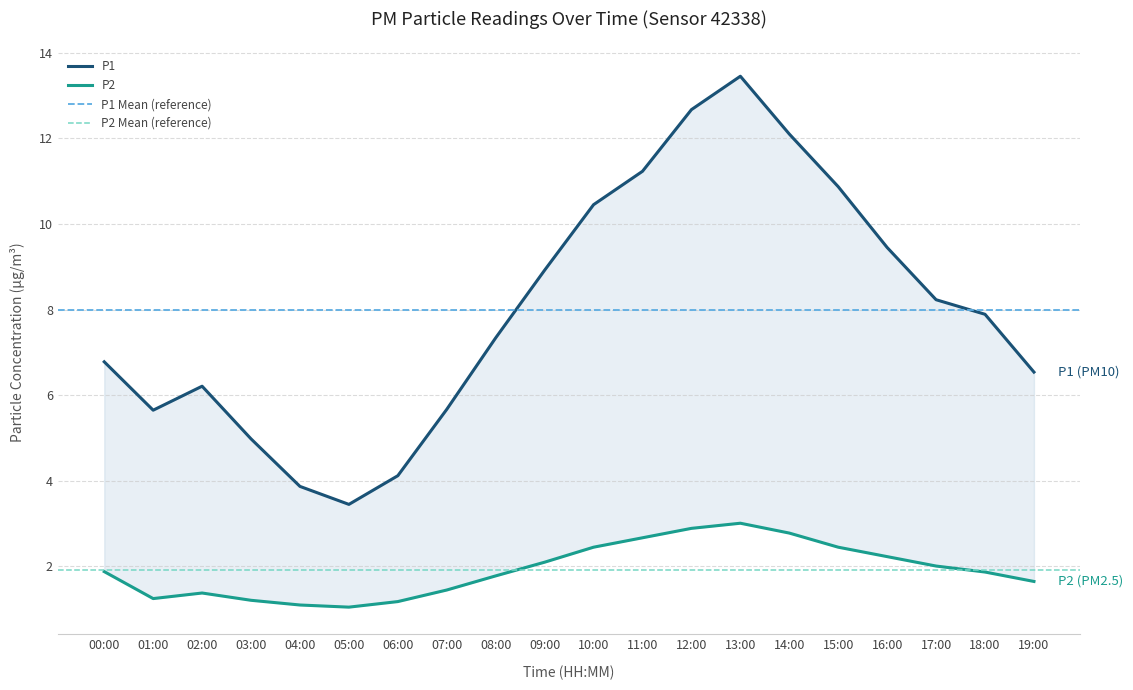

At how many categories does at least one series exceed 8?

9